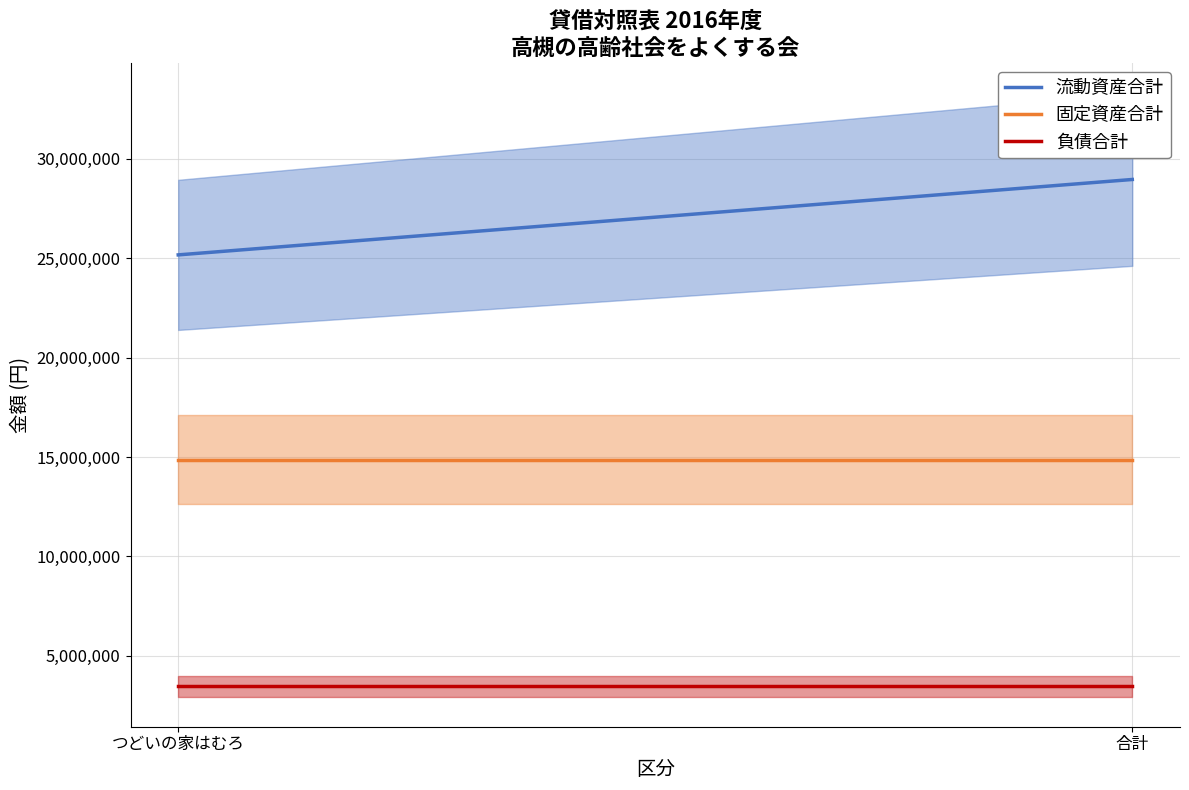

What is the average value of the 流動資産合計 series?

27060774